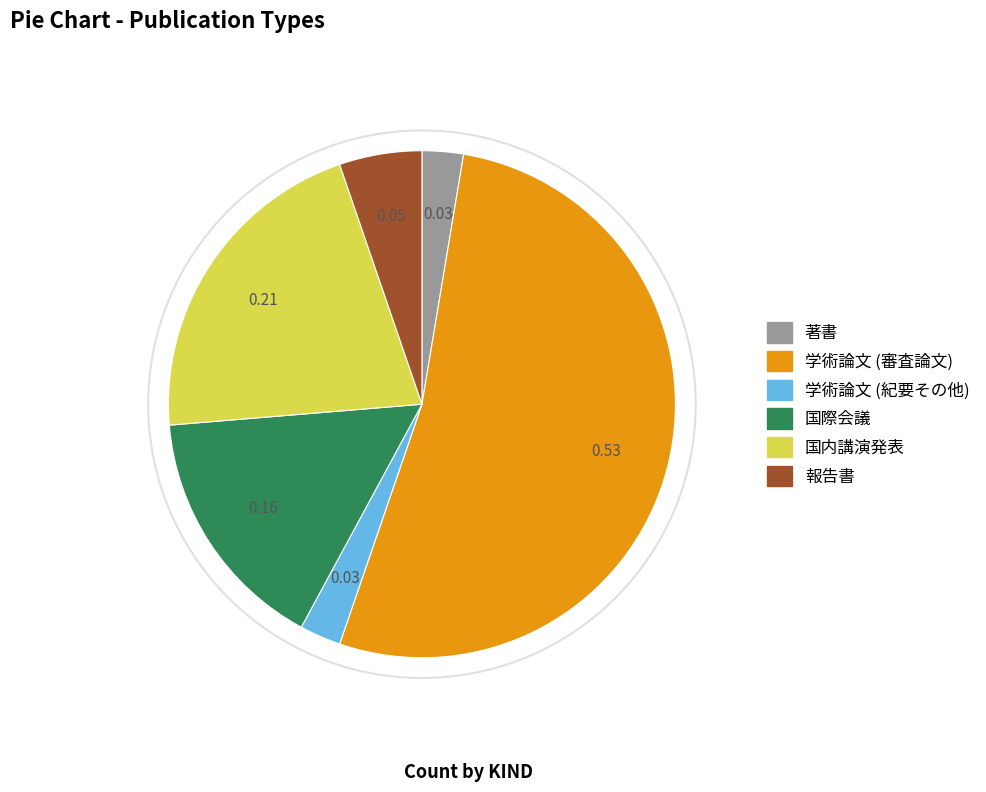

Combined, do 学術論文 (審査論文) and 報告書 account for over 50%?

Yes